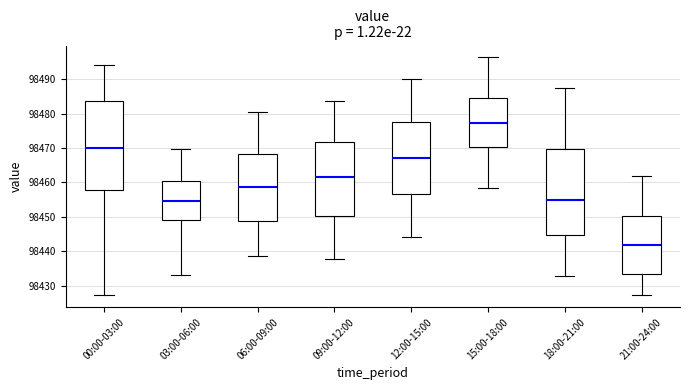

Reading left to right, read every box against the y-axis: the position of its median line, the range the box covers, and the ends of its whiskers. The values are not printed on the chart, so give them approximately, as read against the axis.

00:00-03:00: median 98470, box 98458 to 98484, whiskers 98427 to 98494
03:00-06:00: median 98455, box 98449 to 98460, whiskers 98433 to 98470
06:00-09:00: median 98459, box 98449 to 98468, whiskers 98439 to 98481
09:00-12:00: median 98462, box 98450 to 98472, whiskers 98438 to 98484
12:00-15:00: median 98467, box 98457 to 98478, whiskers 98444 to 98490
15:00-18:00: median 98477, box 98470 to 98484, whiskers 98459 to 98496
18:00-21:00: median 98455, box 98445 to 98470, whiskers 98433 to 98488
21:00-24:00: median 98442, box 98433 to 98450, whiskers 98427 to 98462